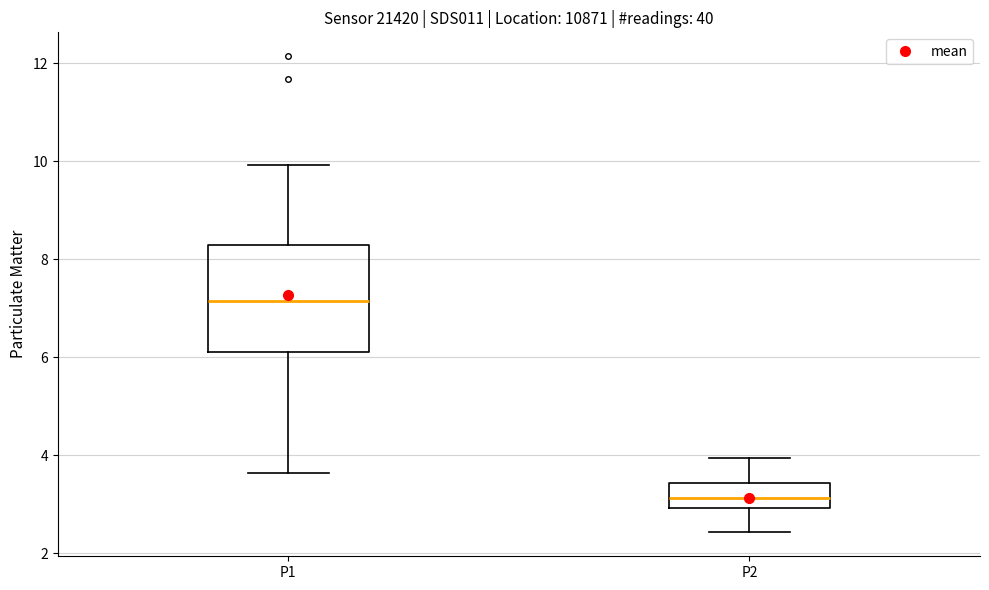

Which box's median line is the highest?

P1